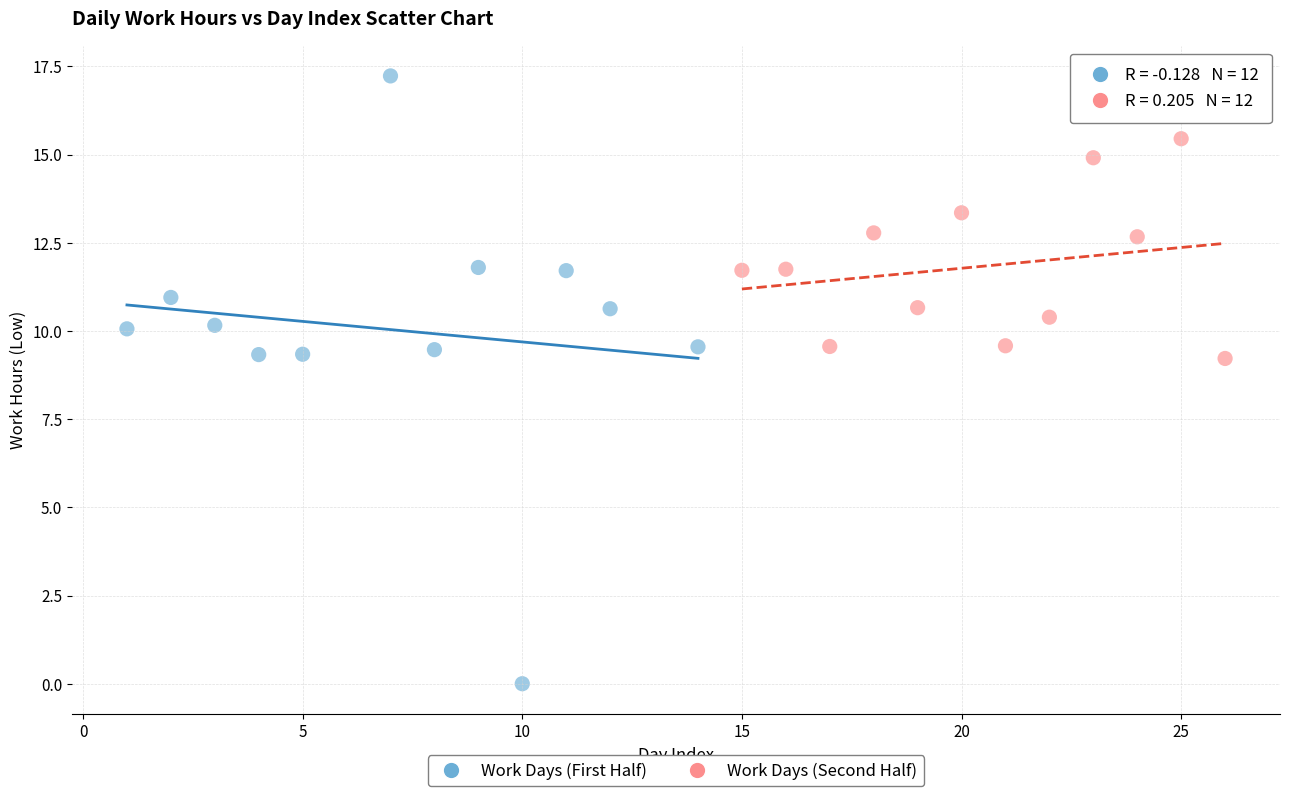

Which series contains the lowest Y value?

Work Days (First Half)